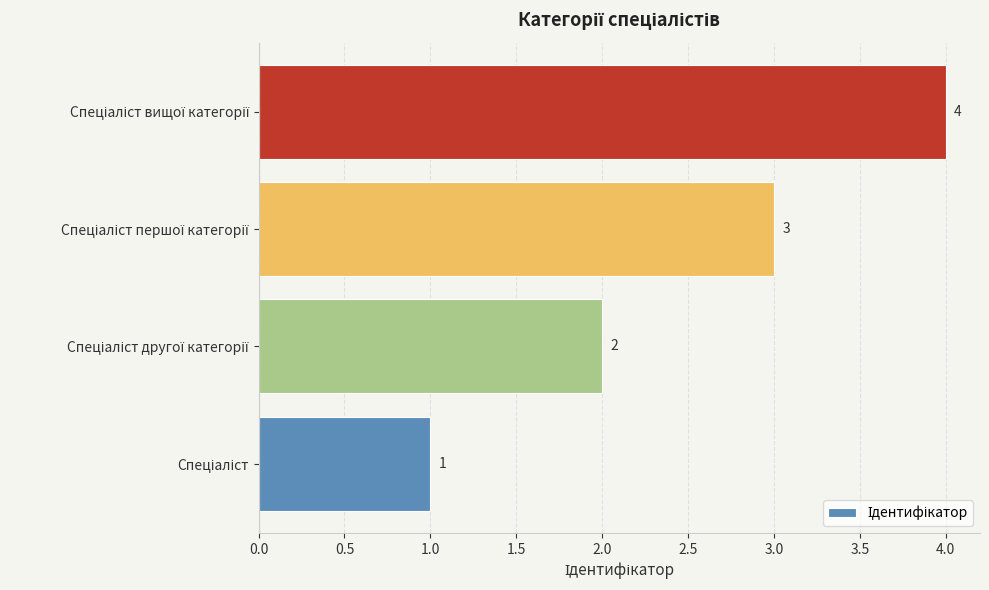

What is the sum of all values?

10